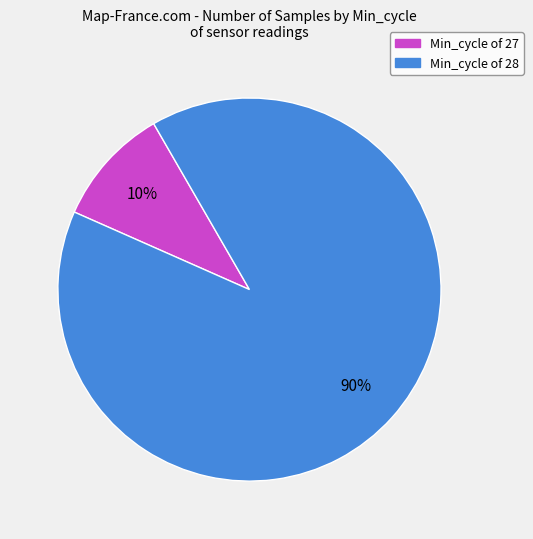

Is there a majority slice in this chart?

Yes